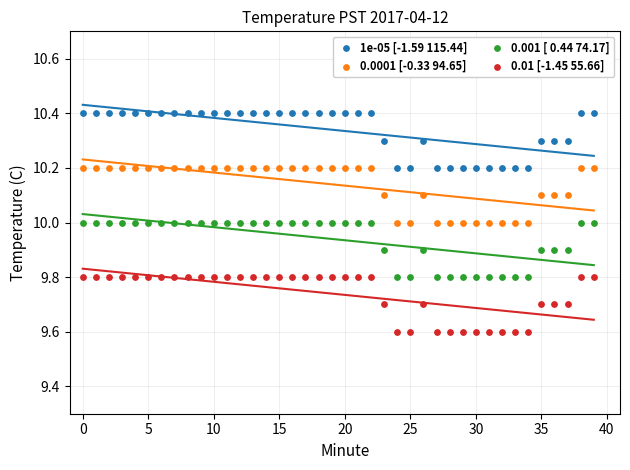

What are all the series names shown in the legend?

1e-05 [-1.59 115.44], 0.0001 [-0.33 94.65], 0.001 [ 0.44 74.17], 0.01 [-1.45 55.66]